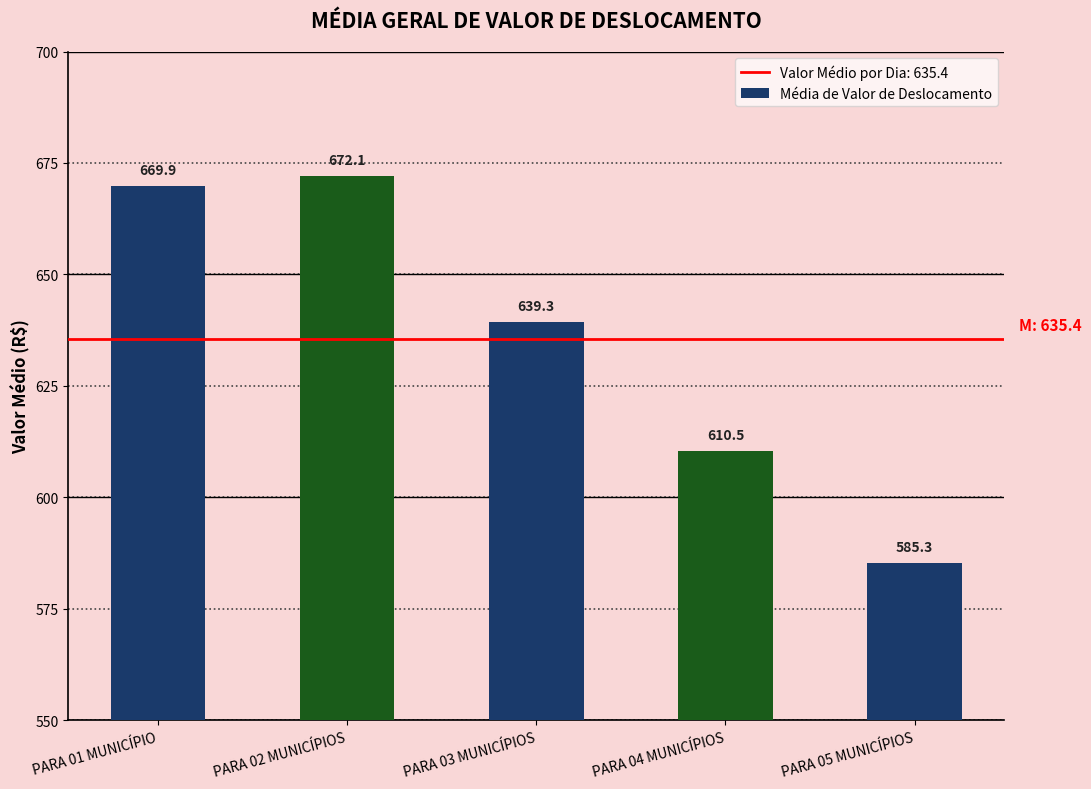

What is the label of the 2nd bar from the right?

PARA 04 MUNICÍPIOS